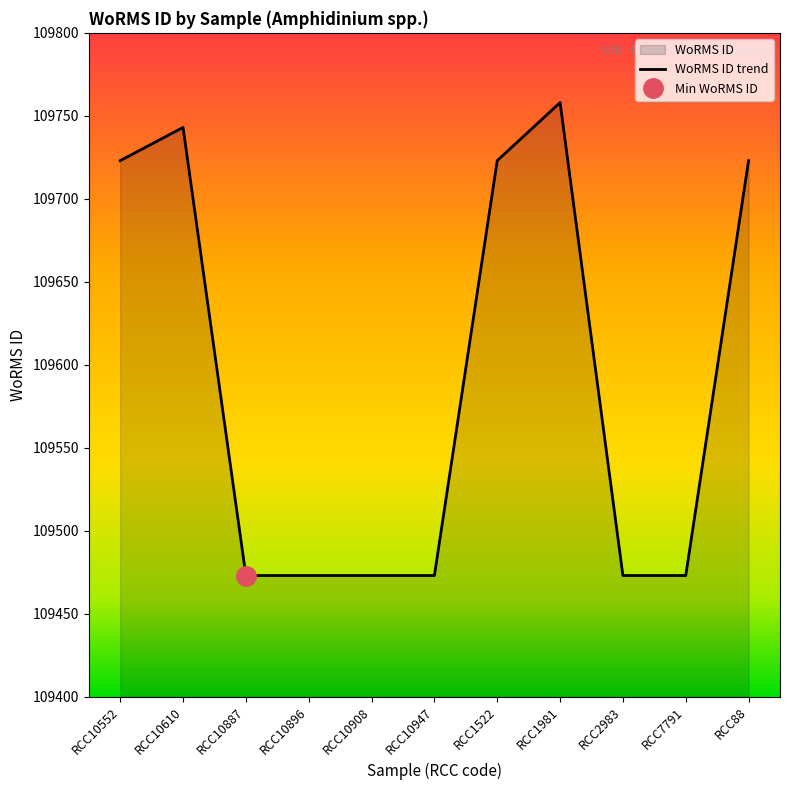

Is it true that the value at RCC2983 is 167744?

False